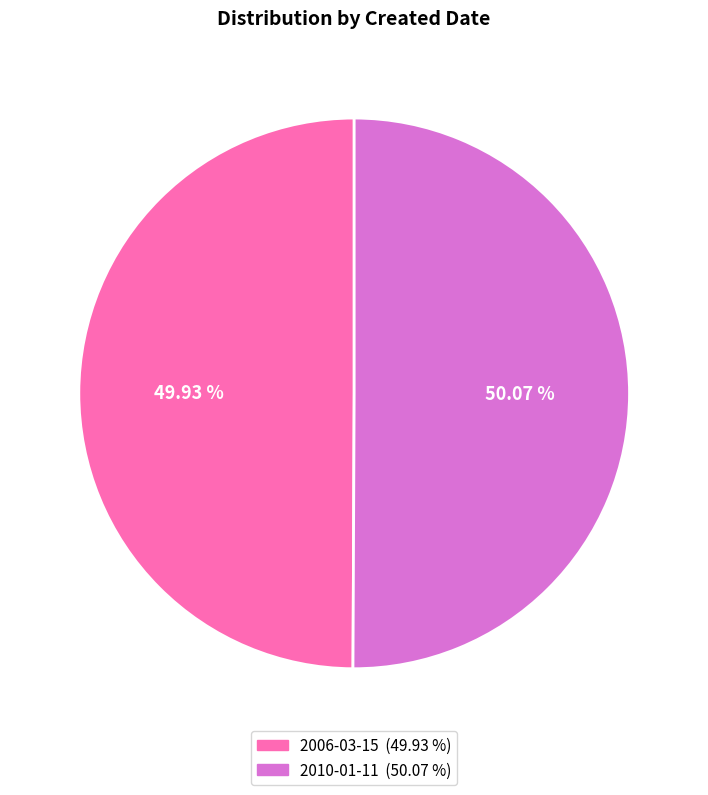

Do 2006-03-15 and 2010-01-11 together represent more than half of the pie?

Yes